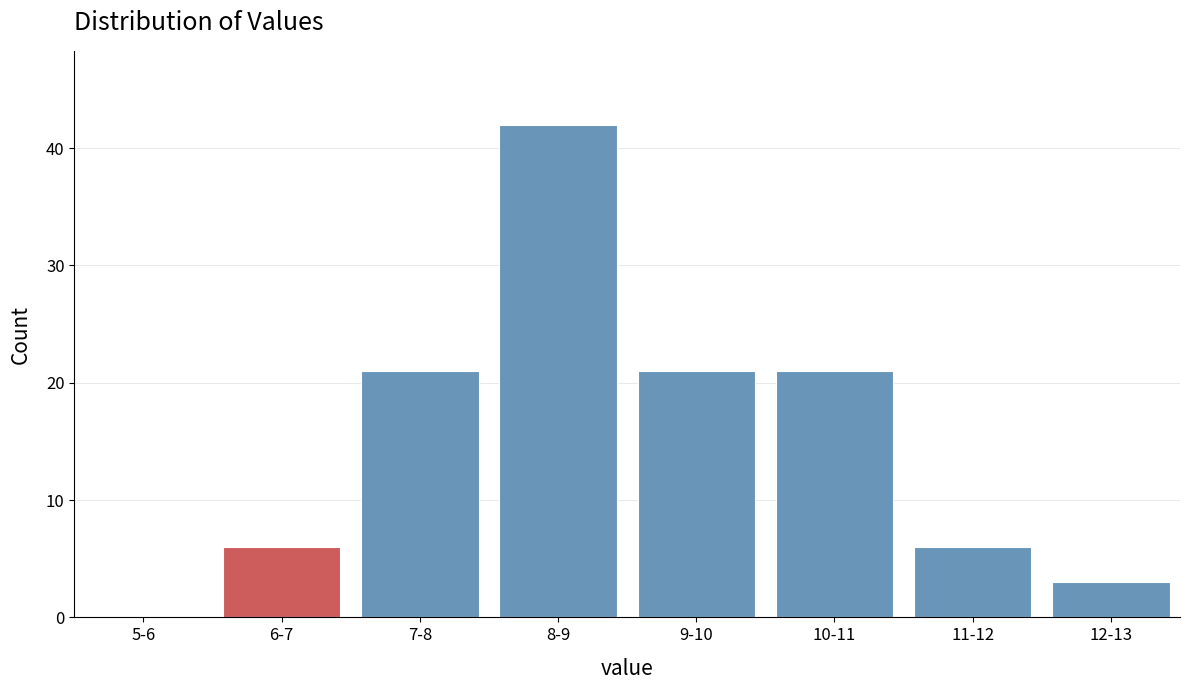

Reading right to left, list all the values displayed in this chart.

12-13=3	11-12=6	10-11=21	9-10=21	8-9=42	7-8=21	6-7=6	5-6=0